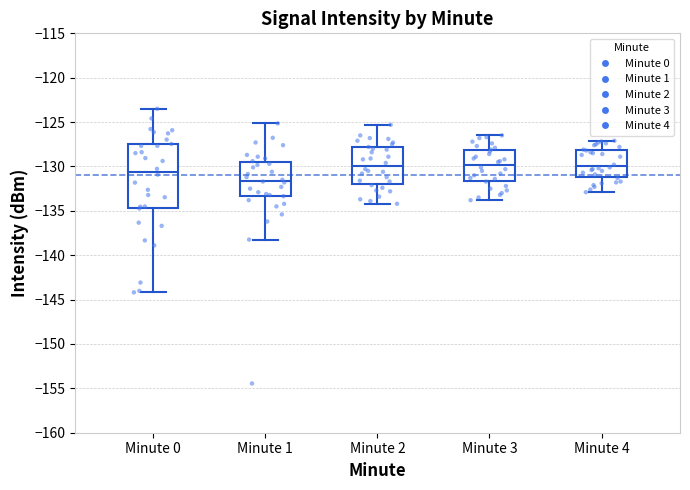

Reading left to right, transcribe this box plot: for each box, give where its median line is, the range the box spans, and where its two whiskers end, as read against the y-axis. The values are not printed on the chart, so give them approximately, as read against the axis.

Minute 0: median -130.5, box -134.5 to -127.5, whiskers -144.0 to -123.5
Minute 1: median -131.5, box -133.5 to -129.5, whiskers -138.0 to -125.0
Minute 2: median -130.0, box -132.0 to -128.0, whiskers -134.0 to -125.5
Minute 3: median -130.0, box -131.5 to -128.0, whiskers -134.0 to -126.5
Minute 4: median -130.0, box -131.0 to -128.0, whiskers -133.0 to -127.0